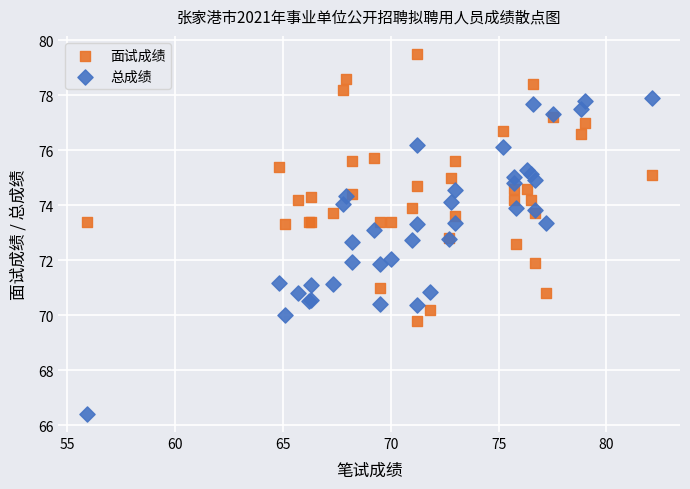

Which series has the largest Y range (max minus min)?

总成绩